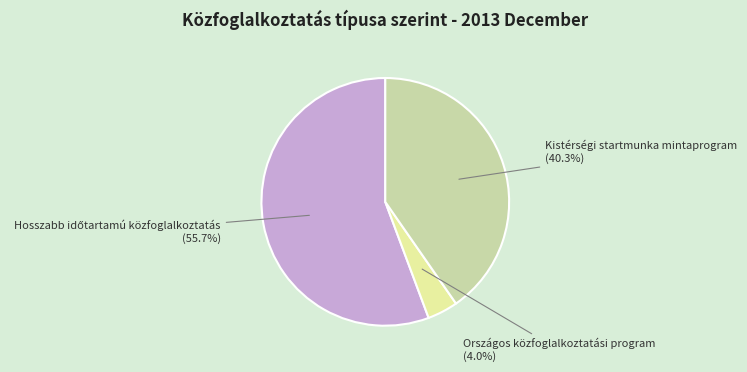

Is there a majority slice in this chart?

Yes